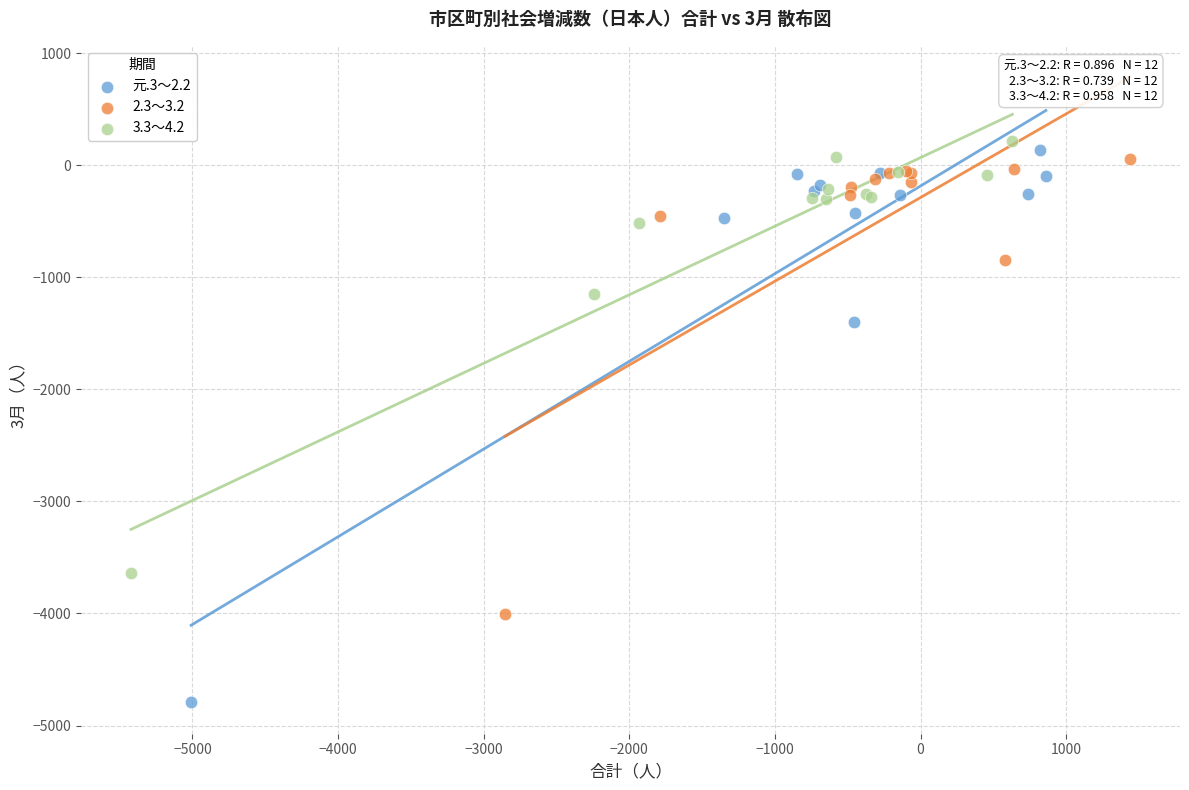

Which series has the largest Y range (max minus min)?

元.3～2.2